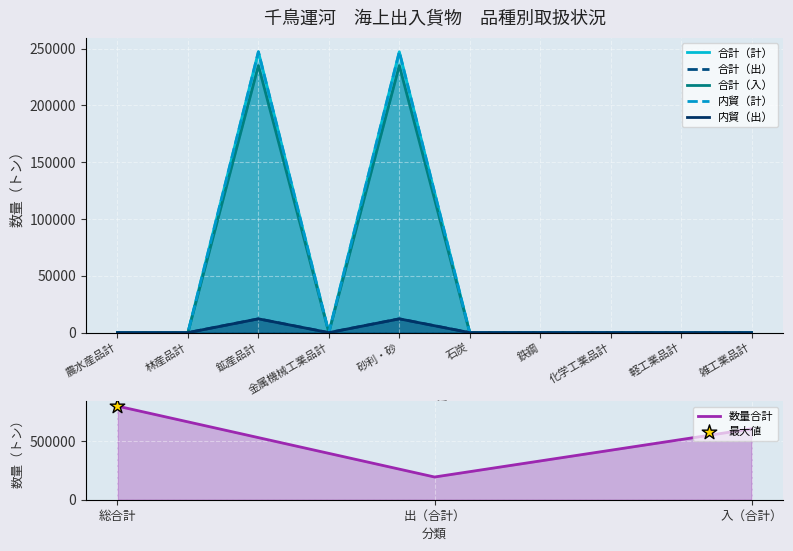

What are all the series names shown in the legend?

合計（計）, 合計（出）, 合計（入）, 内貿（計）, 内貿（出）